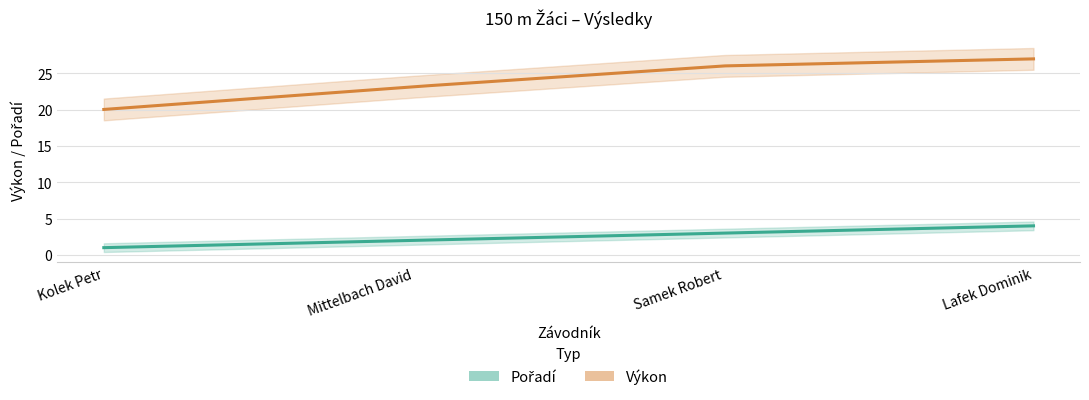

Which label corresponds to the smallest value in the chart?

Kolek Petr